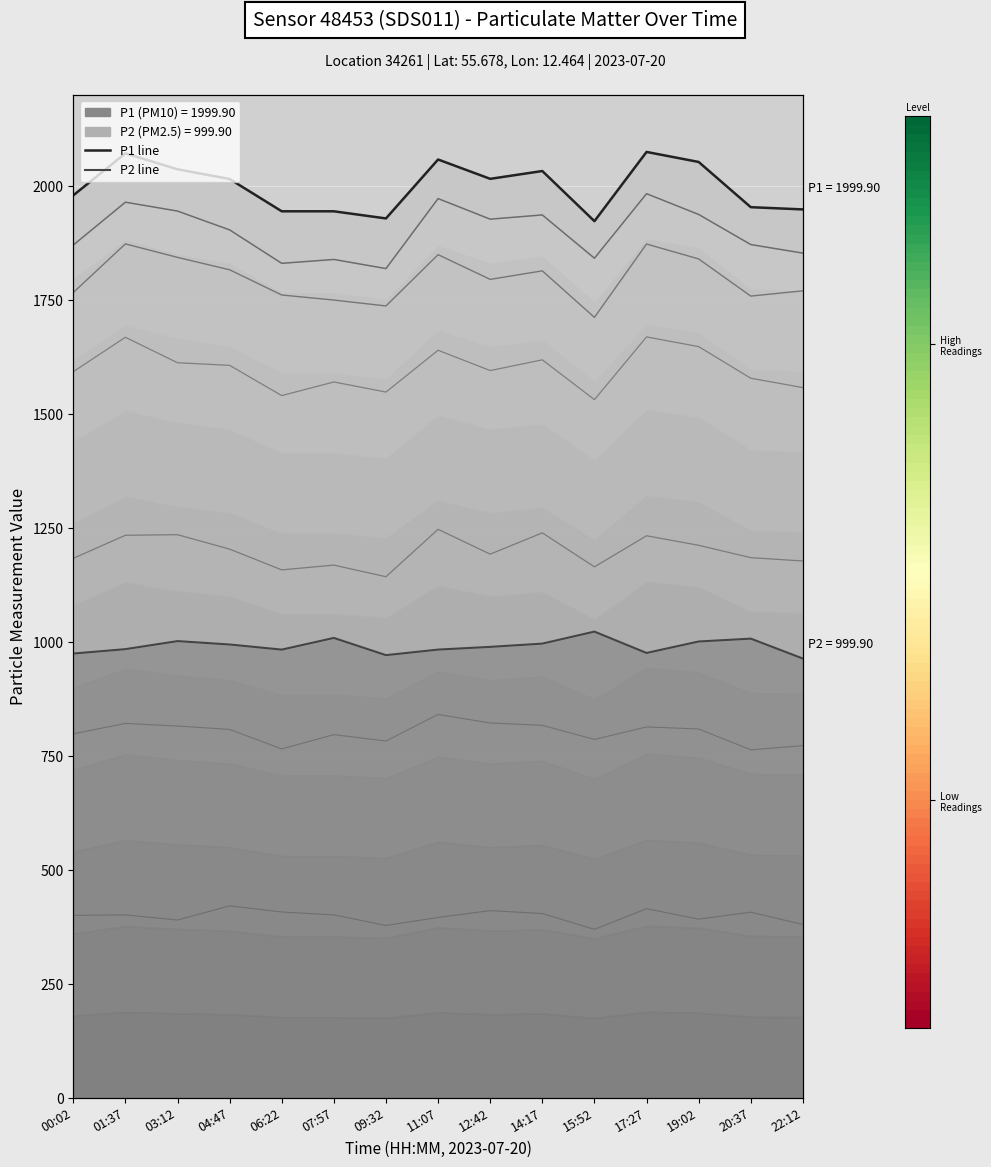

At which category is the sum across all series the highest?

01:37